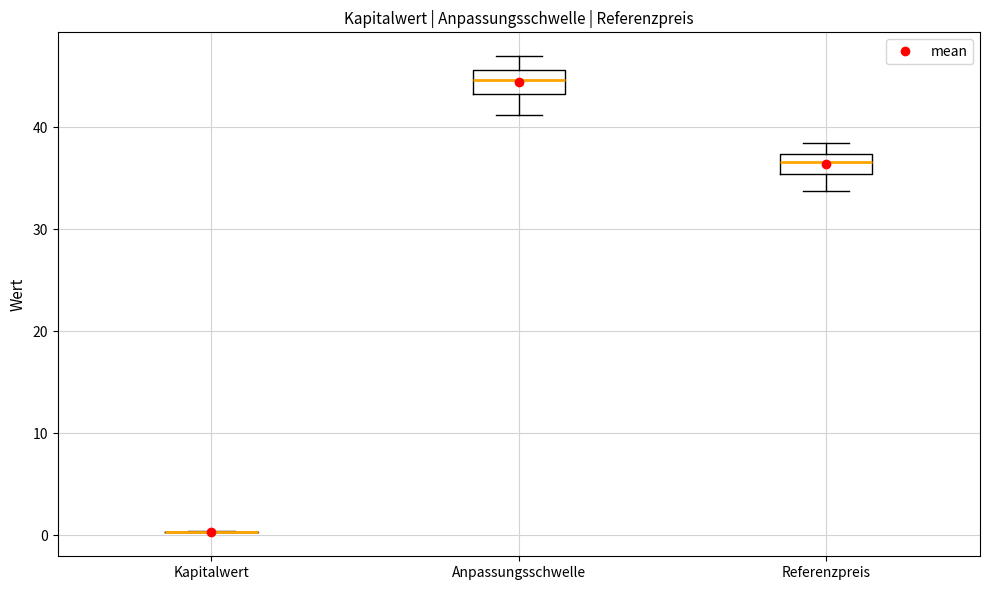

Reading left to right, transcribe this box plot: for each box, give where its median line is, the range the box spans, and where its two whiskers end, as read against the y-axis. The values are not printed on the chart, so give them approximately, as read against the axis.

Kapitalwert: box collapsed to a line at 0, whiskers 0 to 0
Anpassungsschwelle: median 45, box 43 to 46, whiskers 41 to 47
Referenzpreis: median 37 (inside the box), box 35 to 37, whiskers 34 to 39